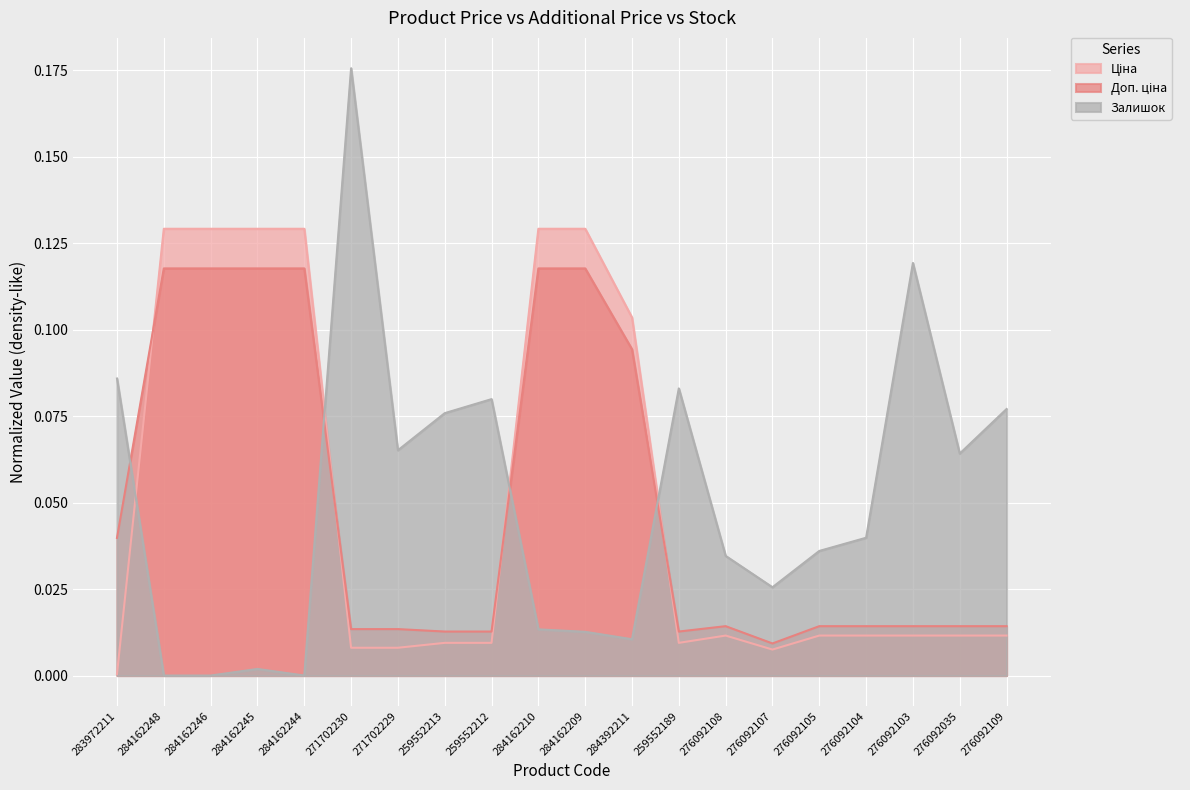

The value of Доп. ціна at 284162245 is 0.2. True or false?

False